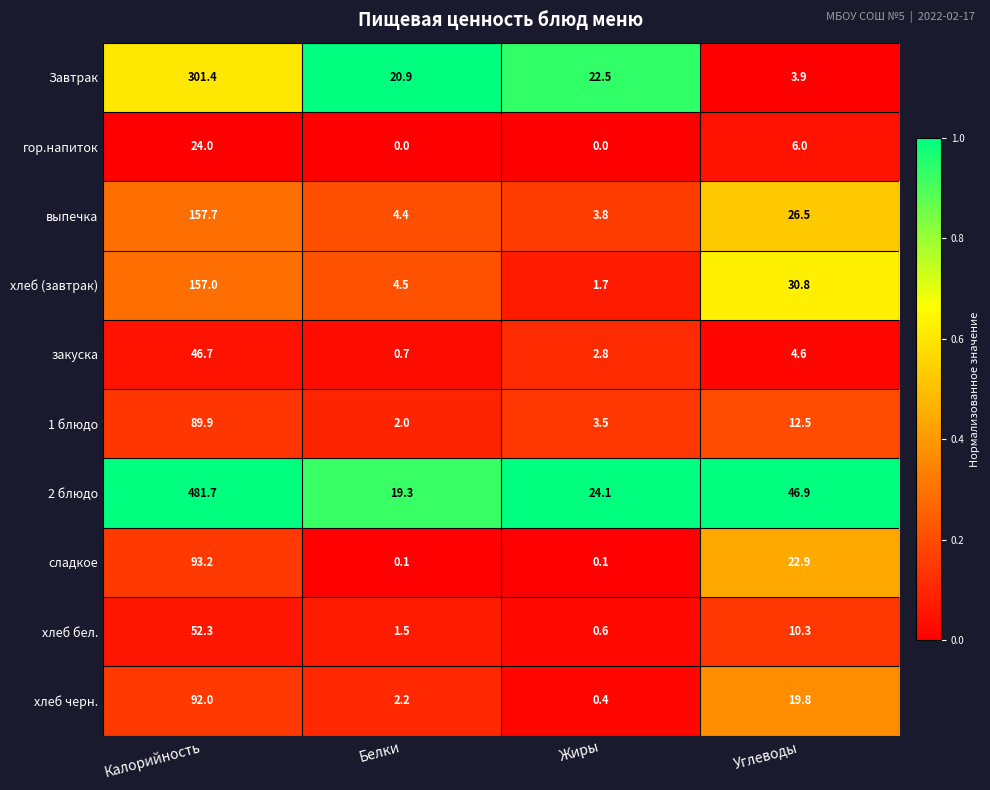

The хлеб черн. series shows 5.7 at Углеводы. True or false?

False